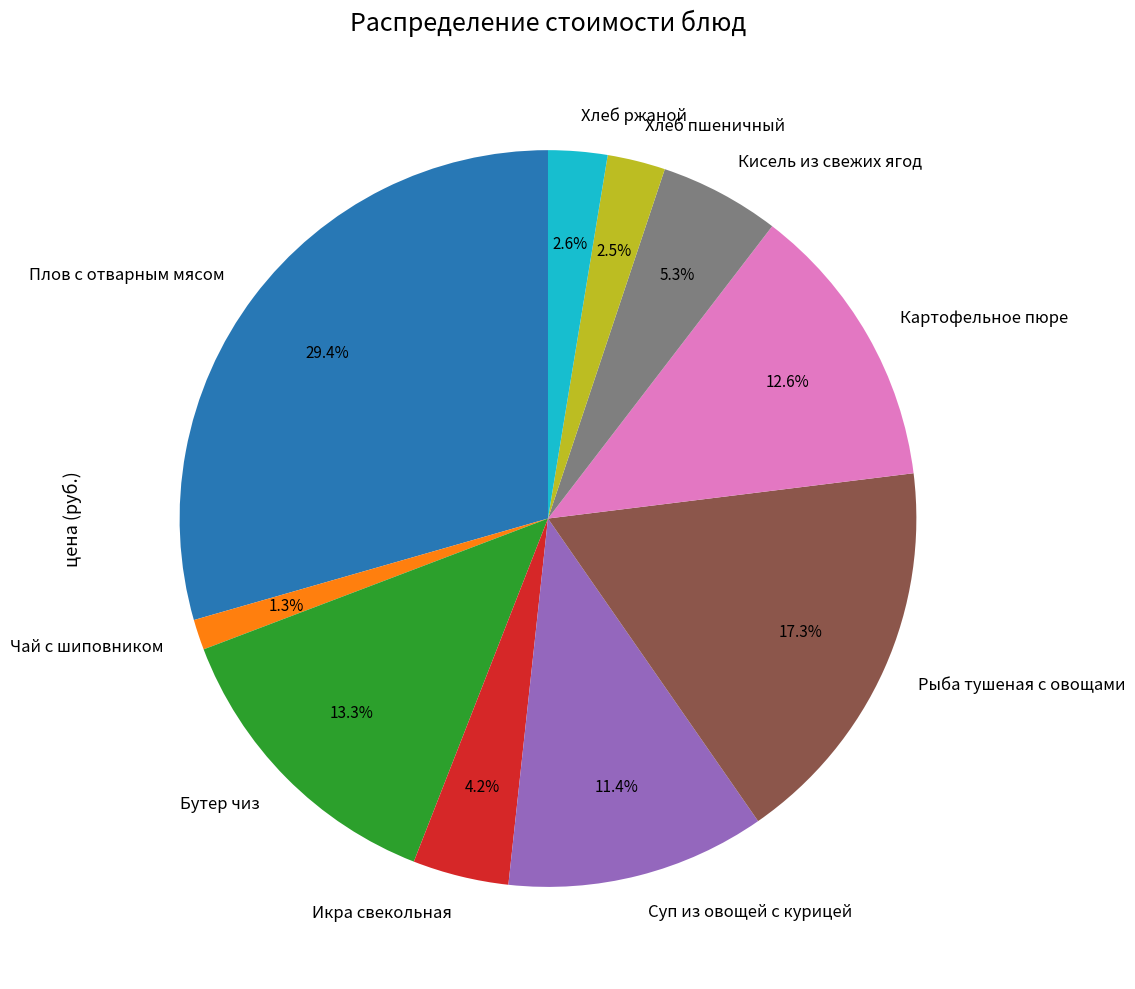

What percentage is the Икра свекольная slice, to the nearest percent?

4%